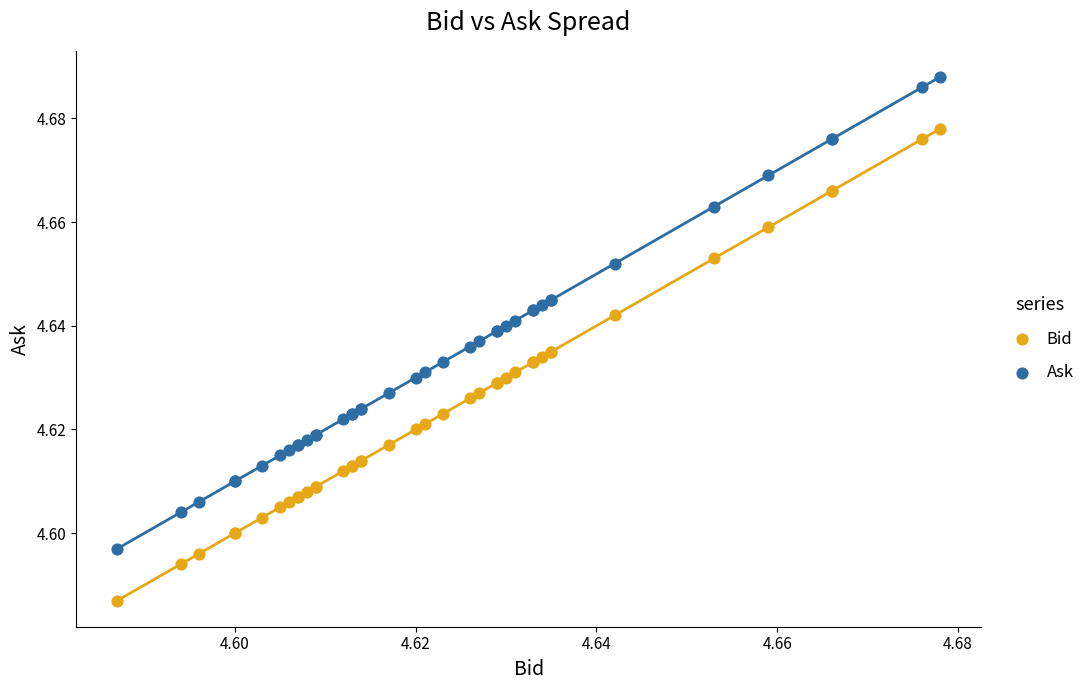

Which series reaches the maximum Y coordinate?

Ask